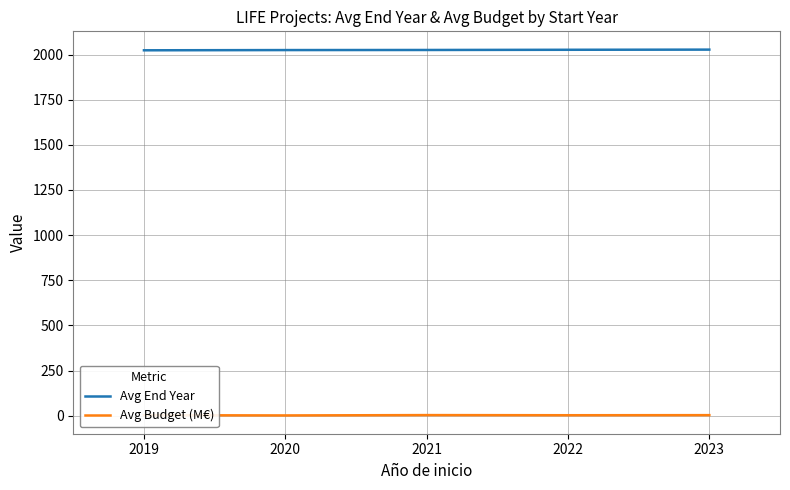

What is the greatest value displayed?

2027.0